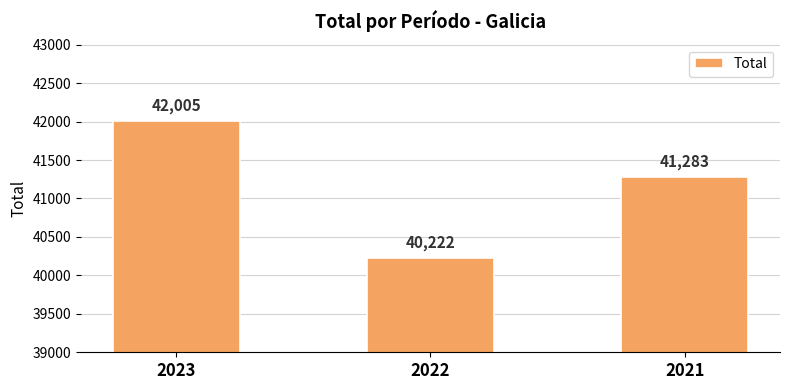

The chart shows a value of 66387 at 2023. True or false?

False